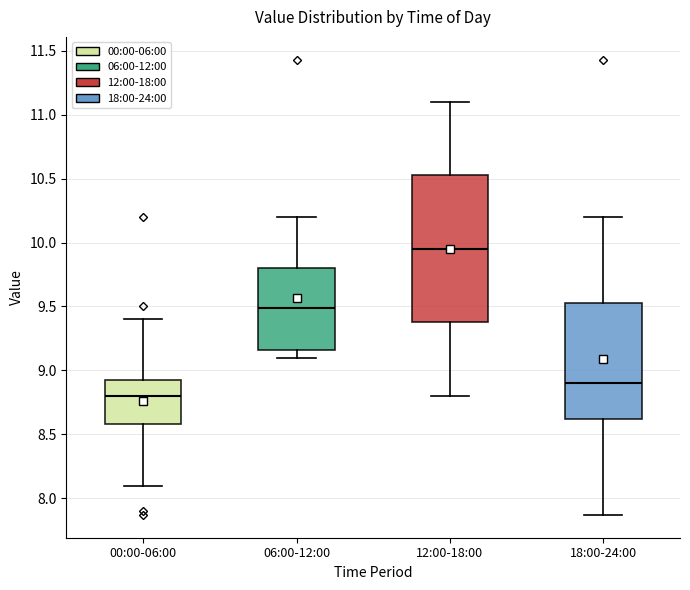

Reading left to right, transcribe this box plot: for each box, give where its median line is, the range the box spans, and where its two whiskers end, as read against the y-axis. The values are not printed on the chart, so give them approximately, as read against the axis.

00:00-06:00: median 8.80, box 8.60 to 8.95, whiskers 8.10 to 9.40
06:00-12:00: median 9.50, box 9.15 to 9.80, whiskers 9.10 to 10.20
12:00-18:00: median 9.95, box 9.40 to 10.55, whiskers 8.80 to 11.10
18:00-24:00: median 8.90, box 8.60 to 9.55, whiskers 7.85 to 10.20